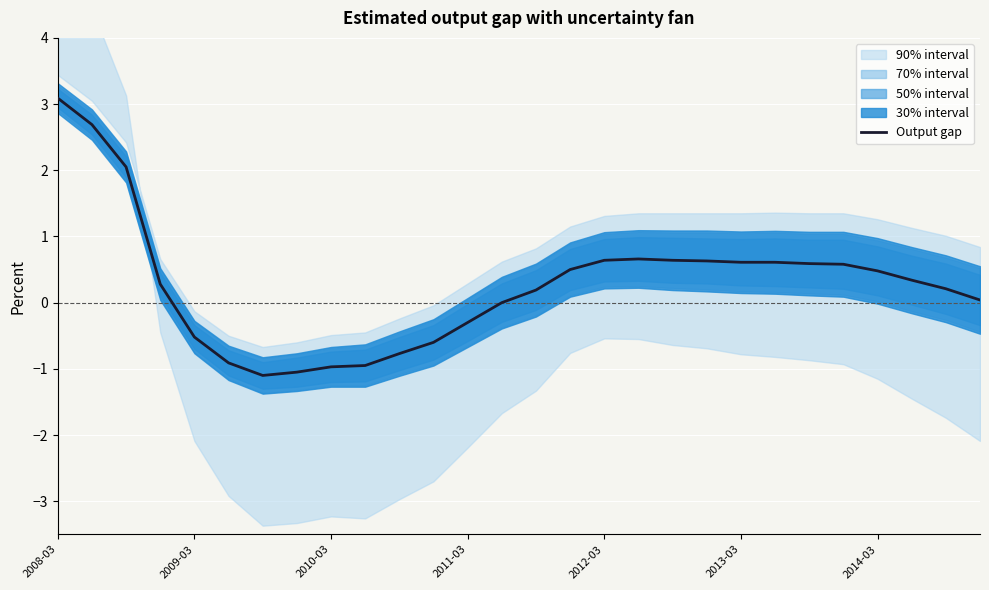

The Output gap series shows -1.0 at 2010-03. True or false?

True